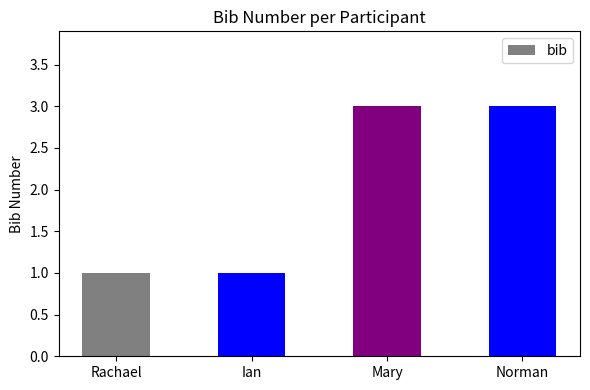

Reading left to right, extract all data points from this chart.

1	1	3	3